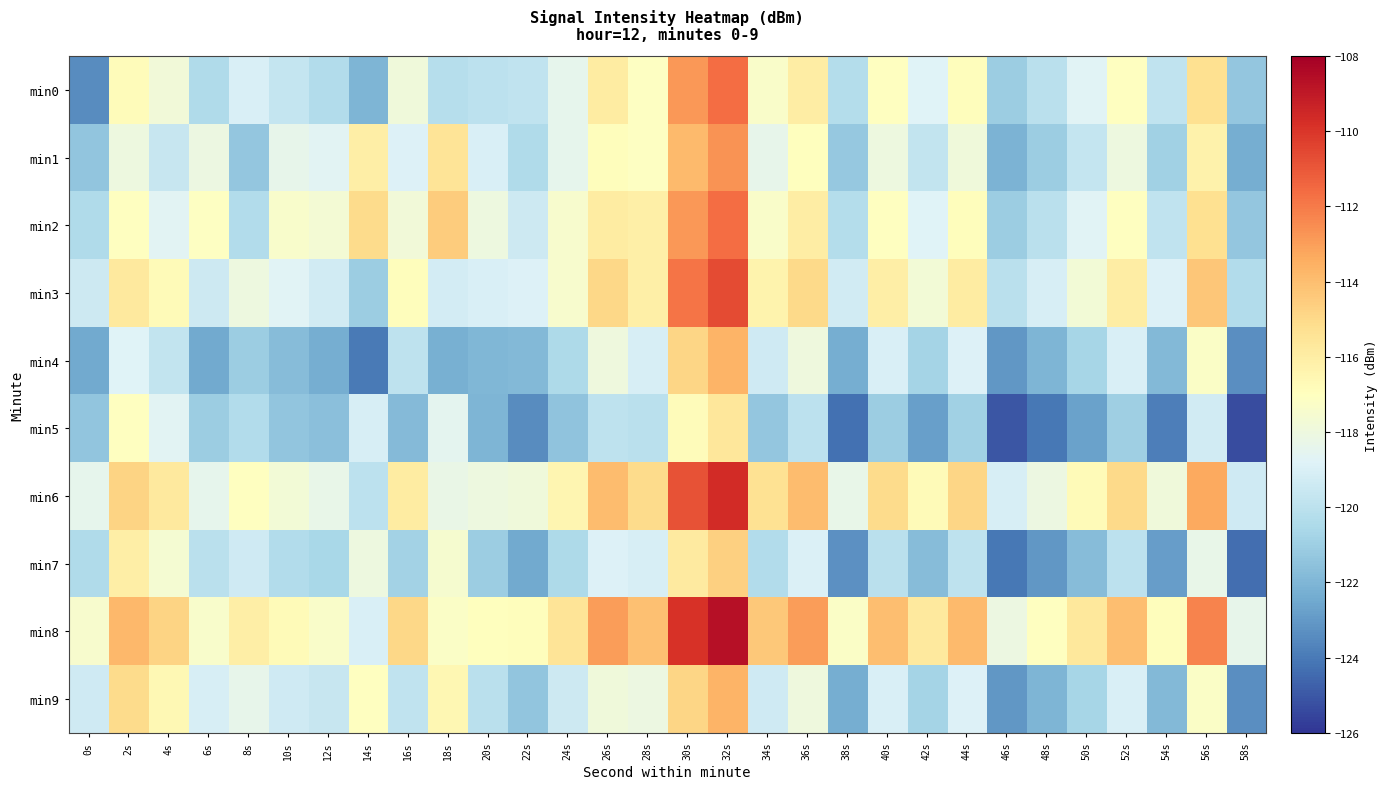

Count the number of data series in this chart.

10